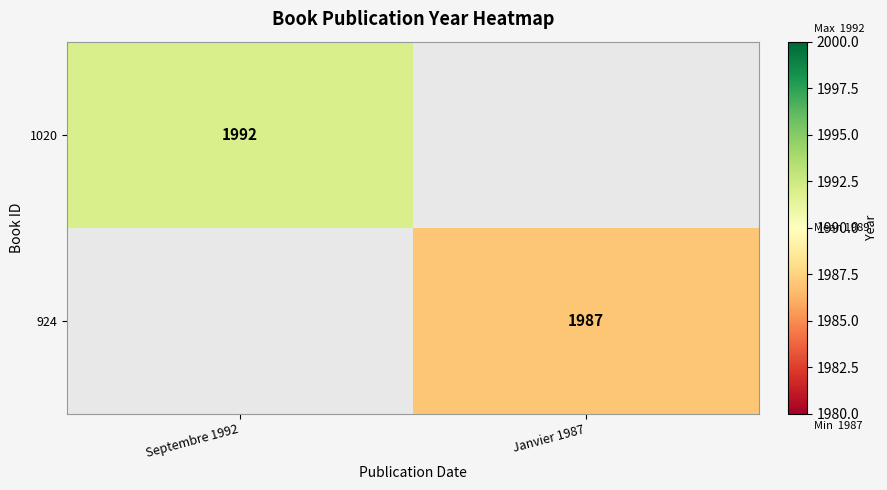

Which category has the highest value across all series?

Septembre 1992